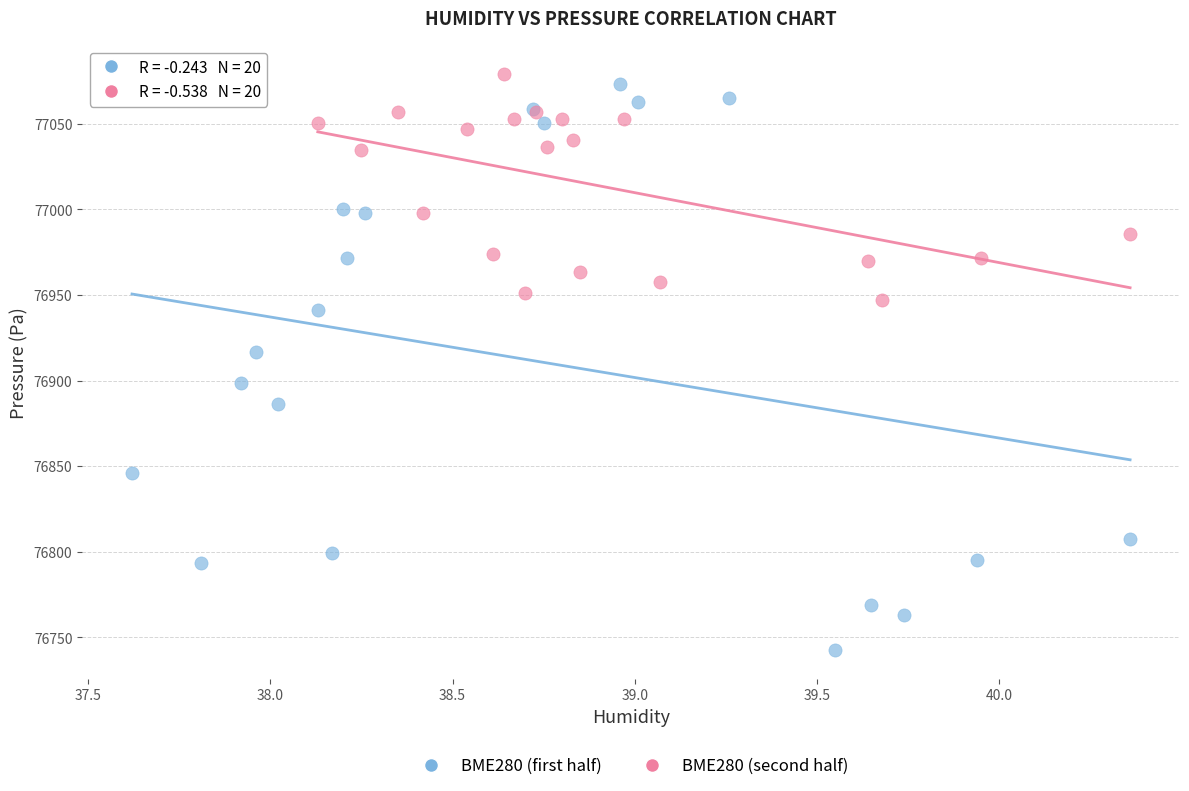

Which series has the widest spread of Y values?

BME280 (first half)